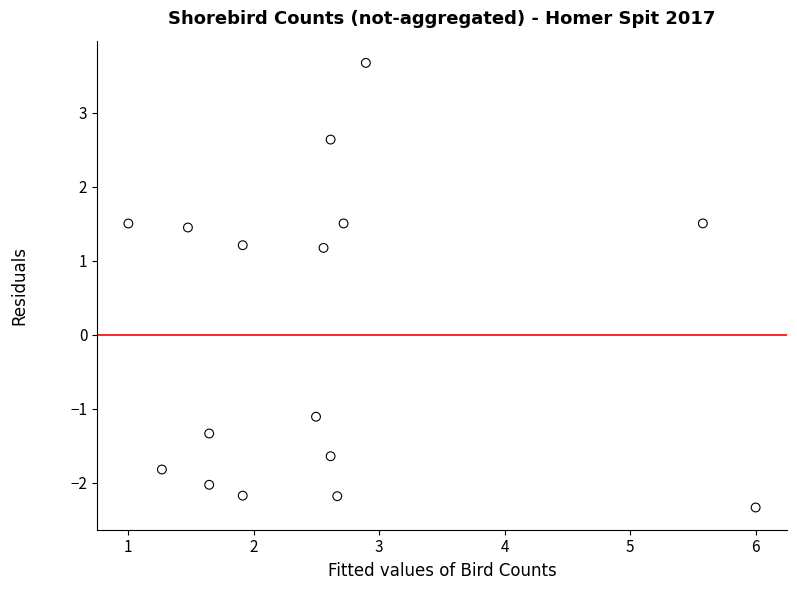

What is the range of Y values (max minus min)?

6.0